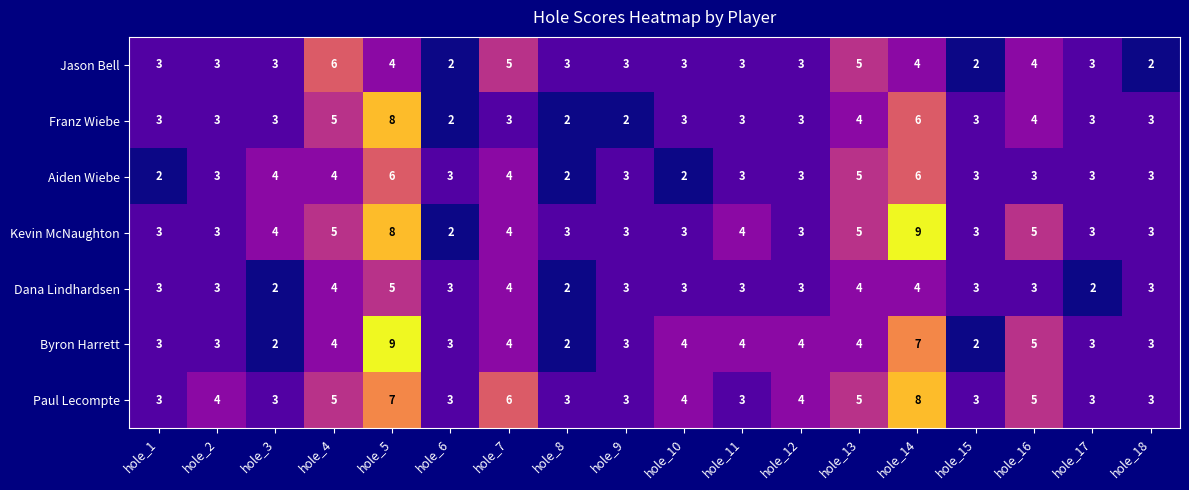

True or false: Aiden Wiebe has a value of 2 at hole_8.

True